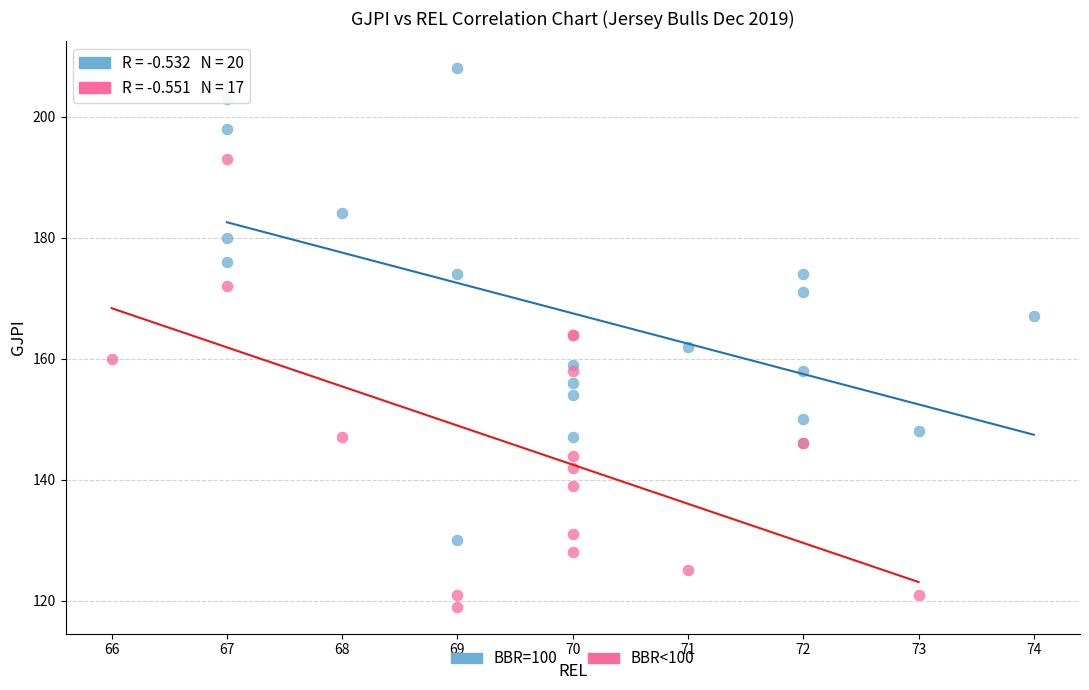

Which series has the widest spread of Y values?

BBR=100